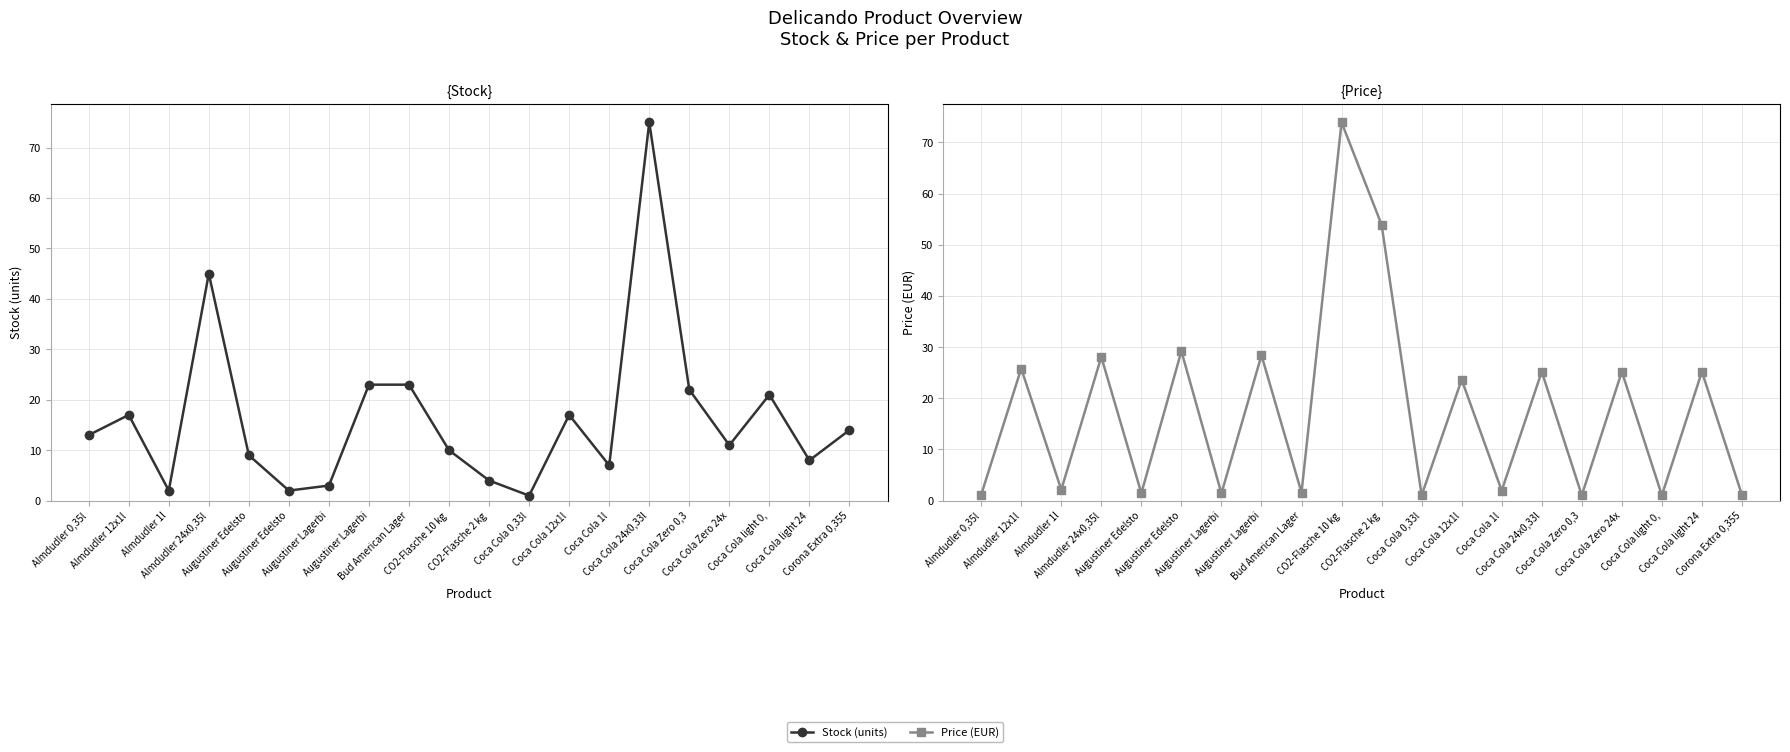

Does the chart display data point markers on the line(s)?

Yes